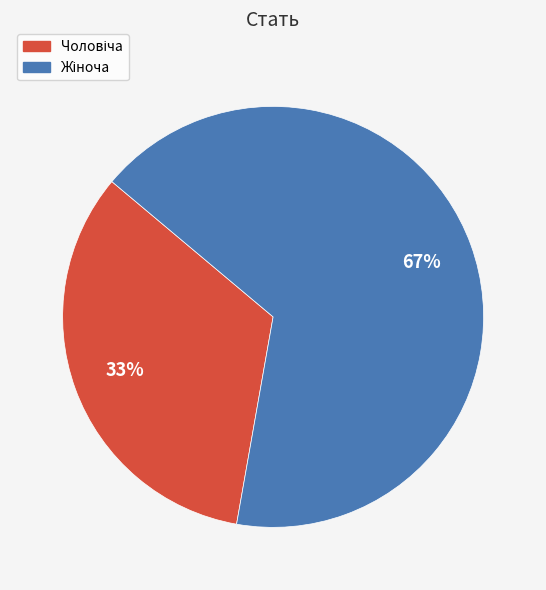

Is there any slice that represents more than half of the pie?

Yes